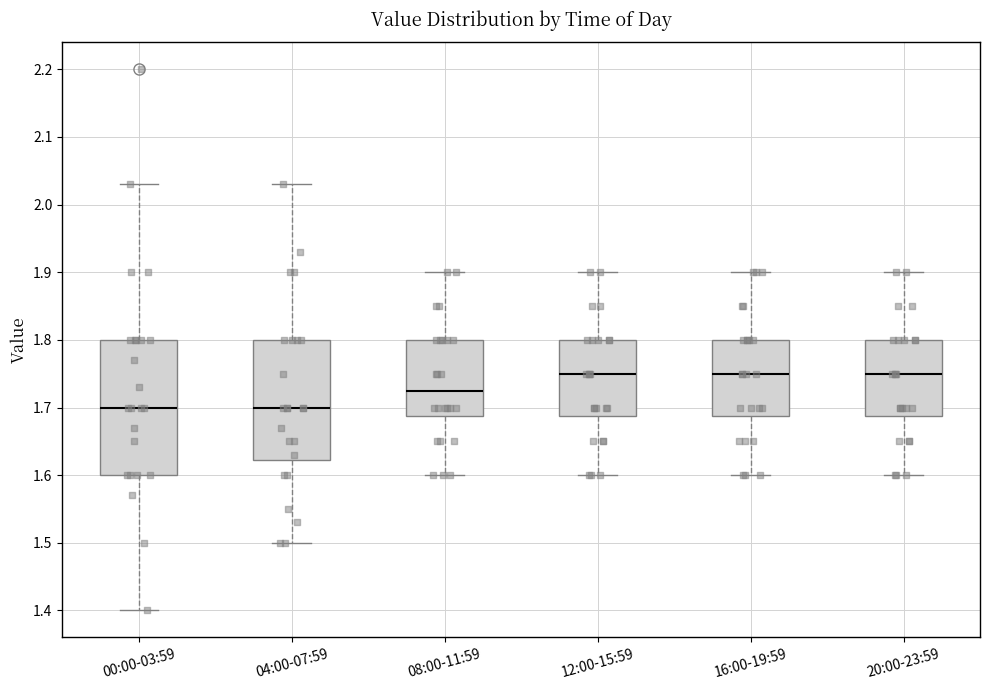

Reading left to right, read every box against the y-axis: the position of its median line, the range the box covers, and the ends of its whiskers. The values are not printed on the chart, so give them approximately, as read against the axis.

00:00-03:59: median 1.70, box 1.60 to 1.80, whiskers 1.40 to 2.03
04:00-07:59: median 1.70, box 1.62 to 1.80, whiskers 1.50 to 2.03
08:00-11:59: median 1.73, box 1.69 to 1.80, whiskers 1.60 to 1.90
12:00-15:59: median 1.75, box 1.69 to 1.80, whiskers 1.60 to 1.90
16:00-19:59: median 1.75, box 1.69 to 1.80, whiskers 1.60 to 1.90
20:00-23:59: median 1.75, box 1.69 to 1.80, whiskers 1.60 to 1.90